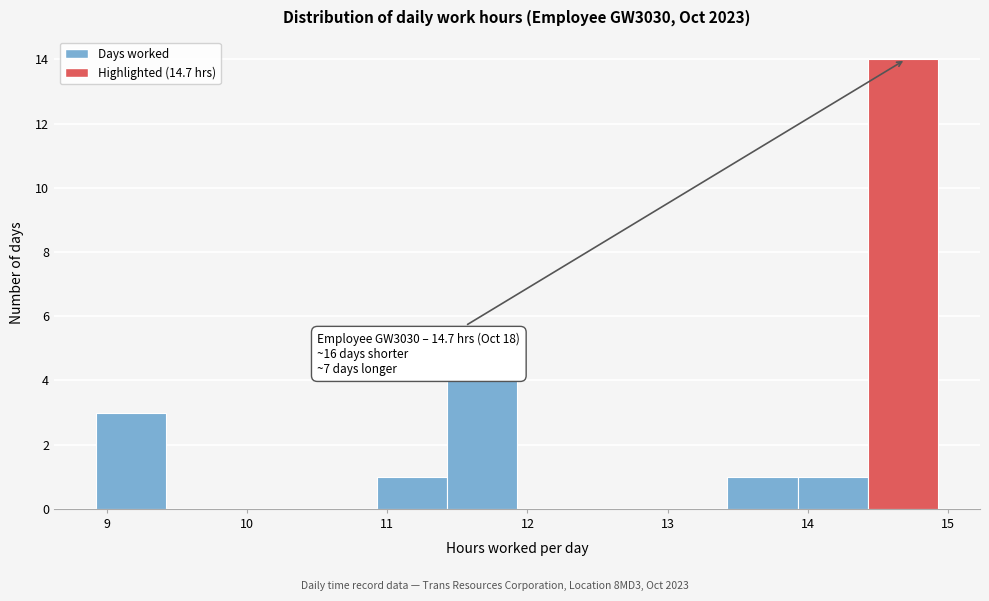

Over which range of the x-axis is the bar tallest?

14.4 to 14.9